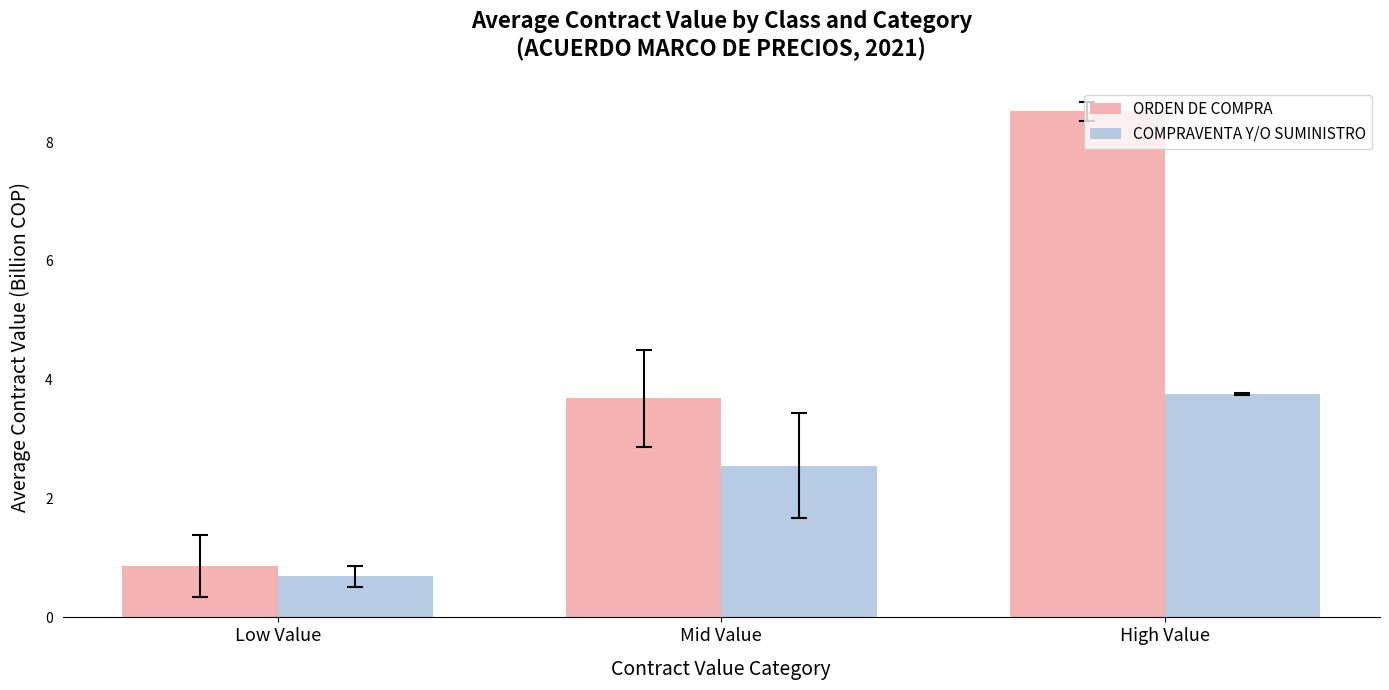

At which label does COMPRAVENTA Y/O SUMINISTRO reach its minimum?

Low Value